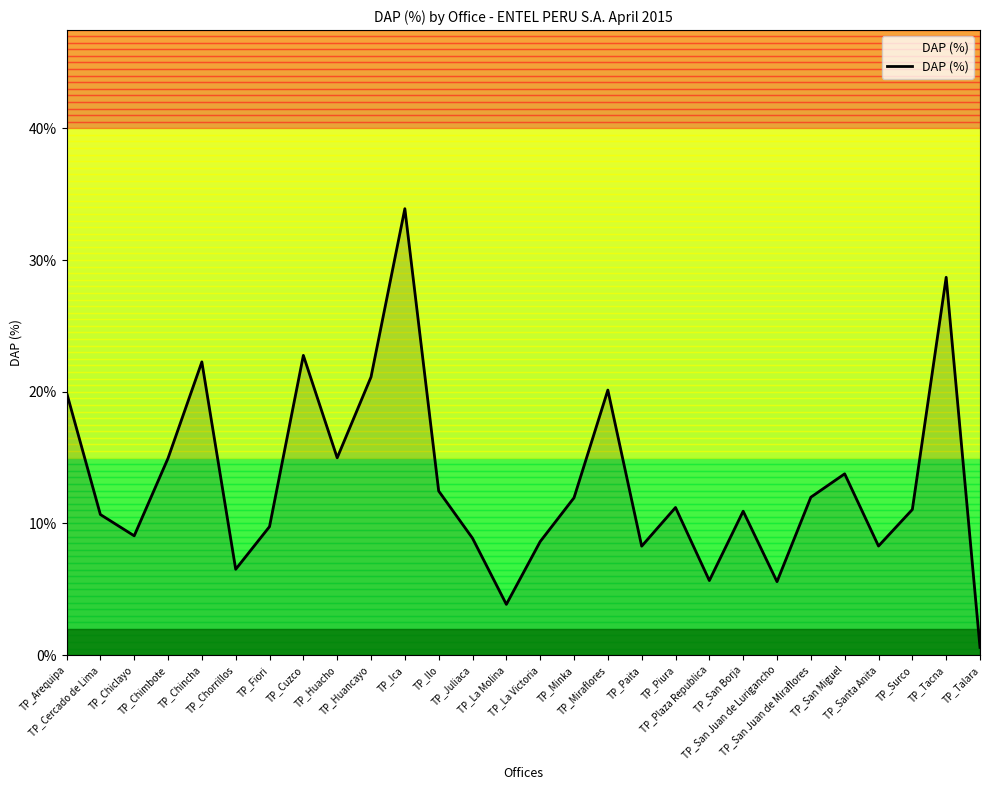

The value at TP_Cercado de Lima is 0.2. True or false?

False